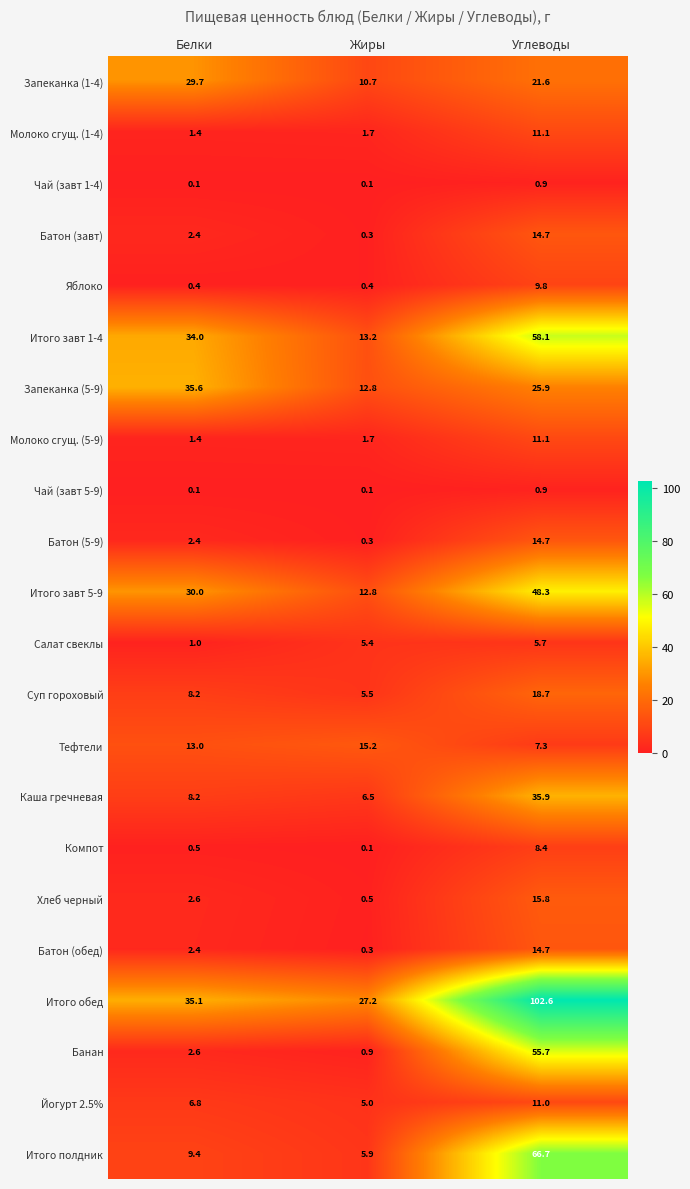

What is the difference between the second highest and minimum values in the Банан series?

1.7